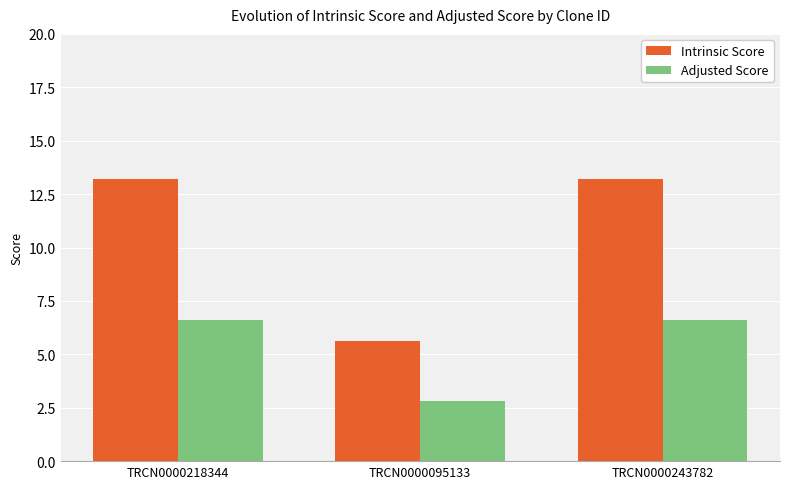

Reading right to left, list all the values displayed in this chart.

Intrinsic Score: 13.2	5.6	13.2
Adjusted Score: 6.6	2.8	6.6